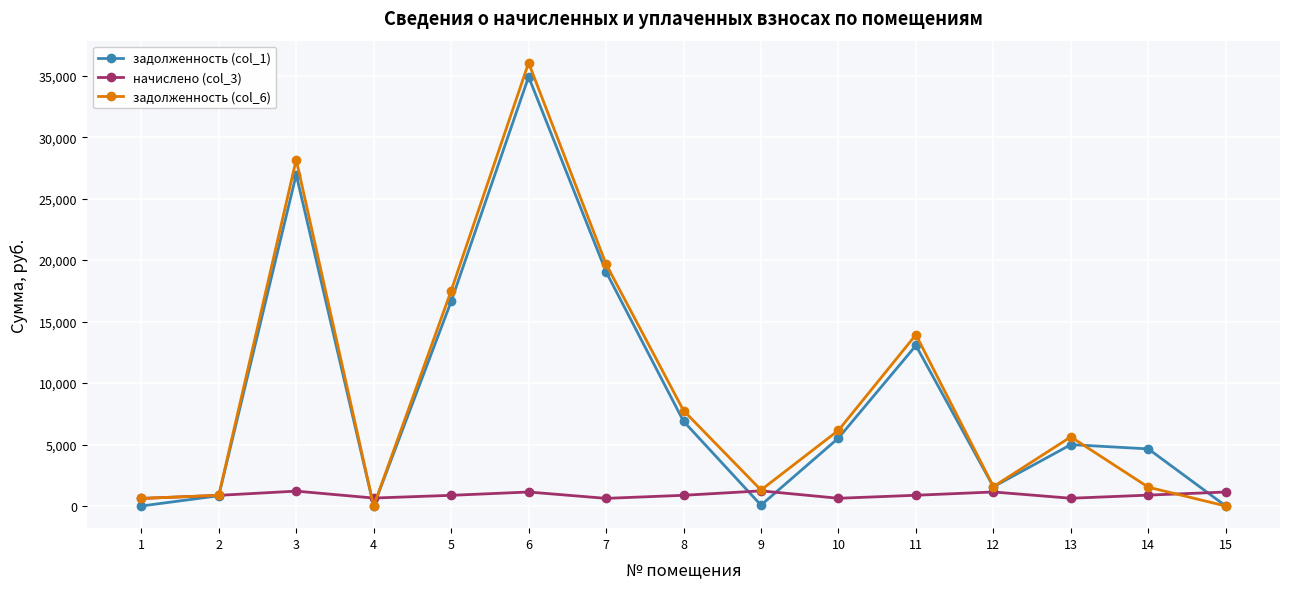

At which category does задолженность (col_6) reach its first local peak?

3